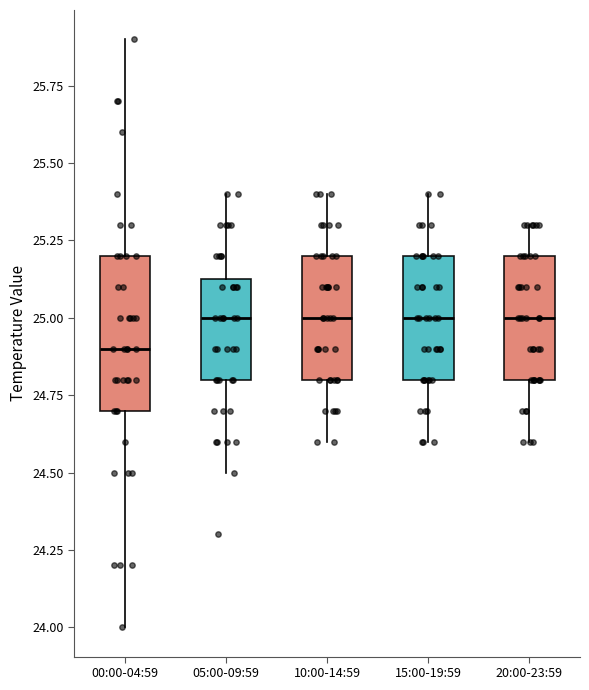

Reading left to right, read every box against the y-axis: the position of its median line, the range the box covers, and the ends of its whiskers. The values are not printed on the chart, so give them approximately, as read against the axis.

00:00-04:59: median 24.90, box 24.70 to 25.20, whiskers 24.00 to 25.90
05:00-09:59: median 25.00, box 24.80 to 25.15, whiskers 24.50 to 25.40
10:00-14:59: median 25.00, box 24.80 to 25.20, whiskers 24.60 to 25.40
15:00-19:59: median 25.00, box 24.80 to 25.20, whiskers 24.60 to 25.40
20:00-23:59: median 25.00, box 24.80 to 25.20, whiskers 24.60 to 25.30